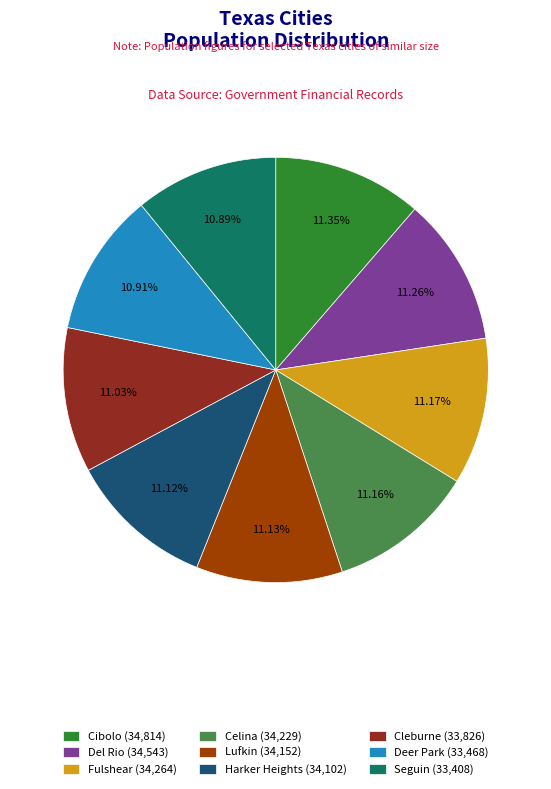

To the nearest percent, what portion does Cibolo represent?

11%